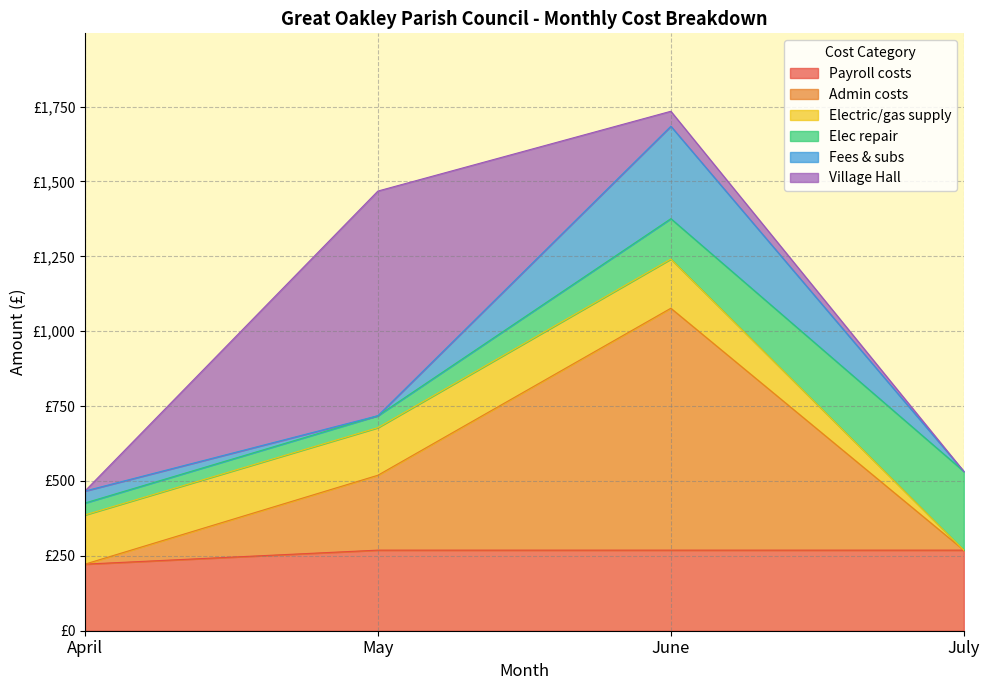

What is the difference between the second highest and second lowest values in the Fees & subs series?

40.0